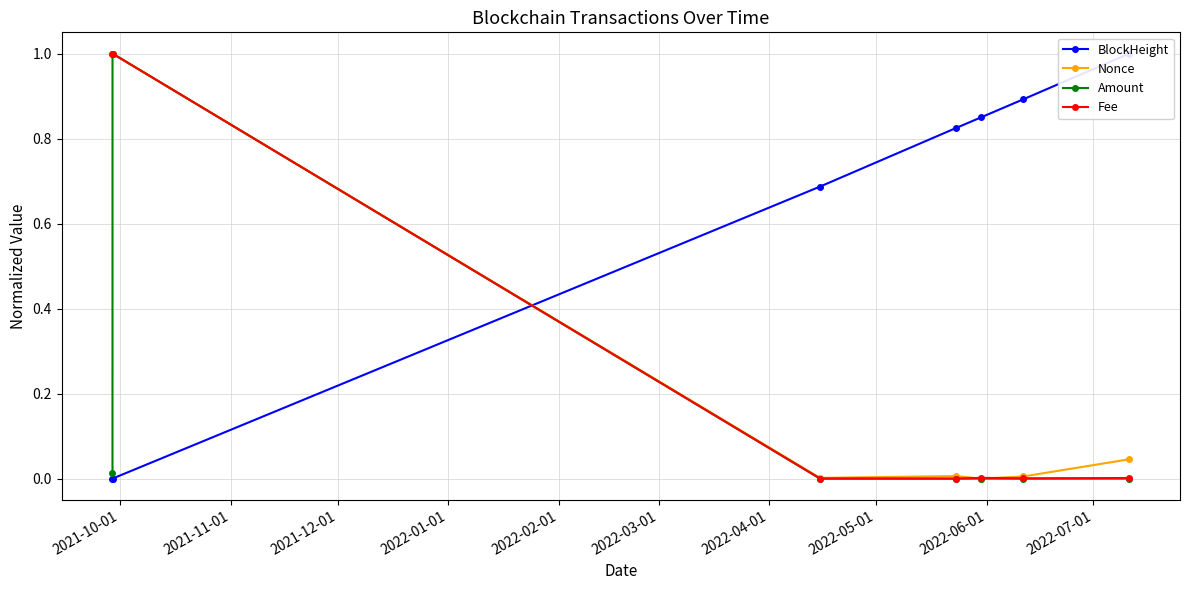

What is the sum of all BlockHeight values?

4.3